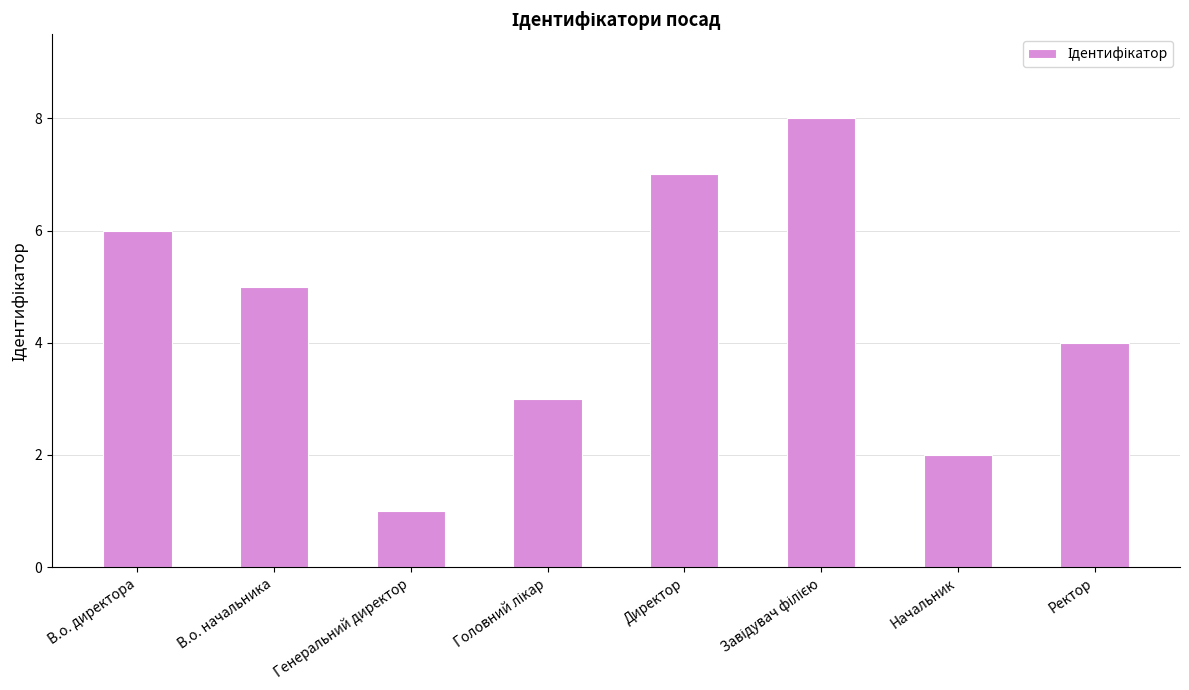

Where is the data nearest to the value 4?

Ректор